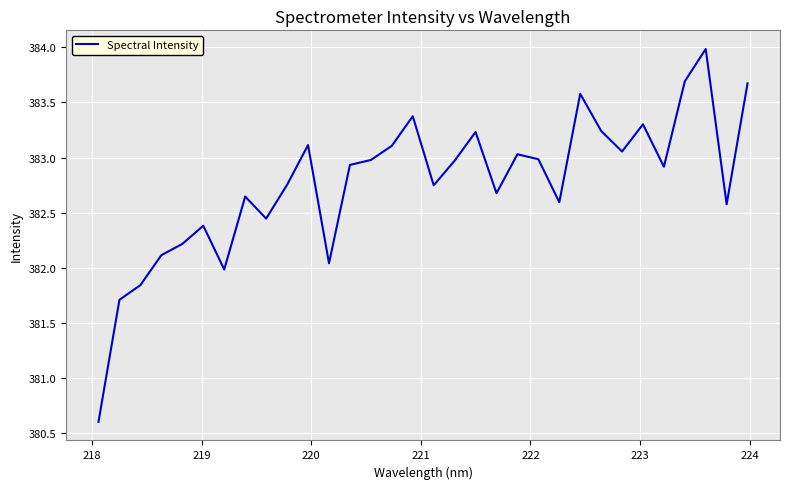

What is the difference between the maximum and minimum values?

3.4